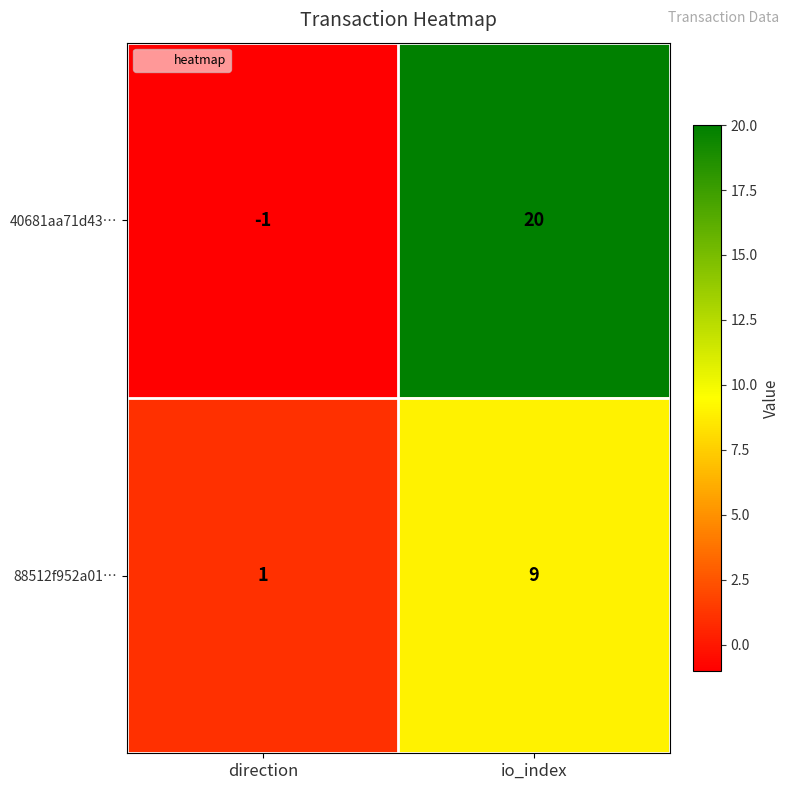

At which label is 88512f952a01… closest to 5?

direction